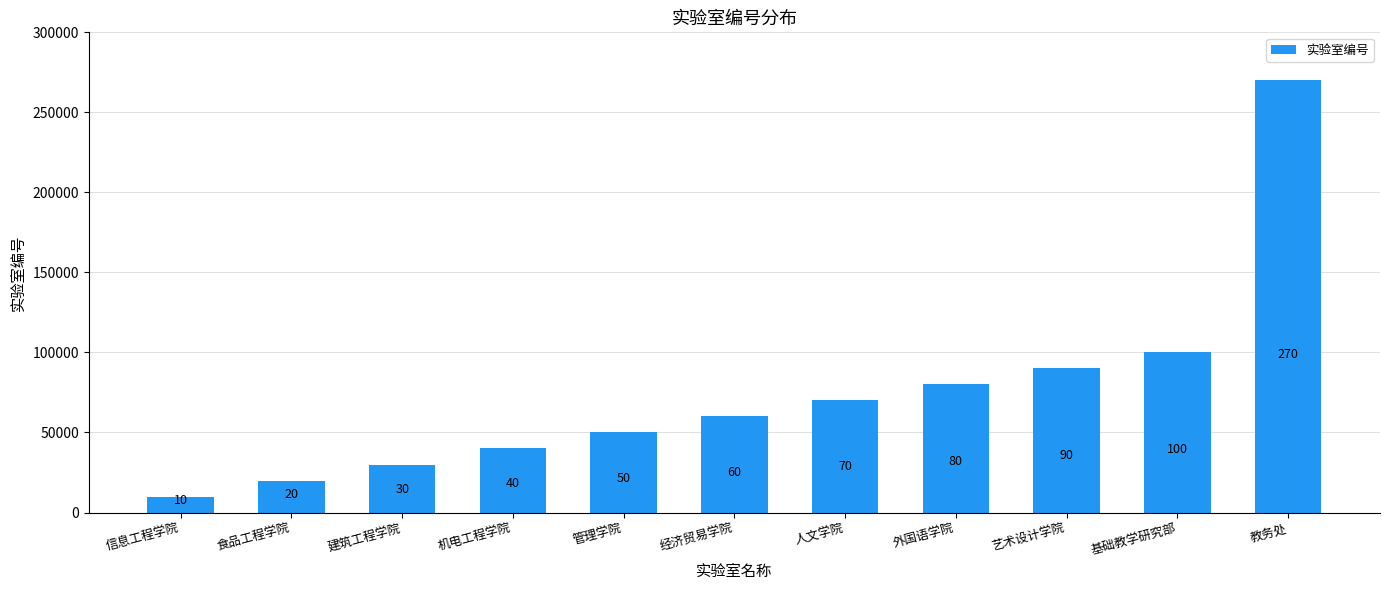

List the labels in order of value, smallest first.

信息工程学院, 食品工程学院, 建筑工程学院, 机电工程学院, 管理学院, 经济贸易学院, 人文学院, 外国语学院, 艺术设计学院, 基础教学研究部, 教务处